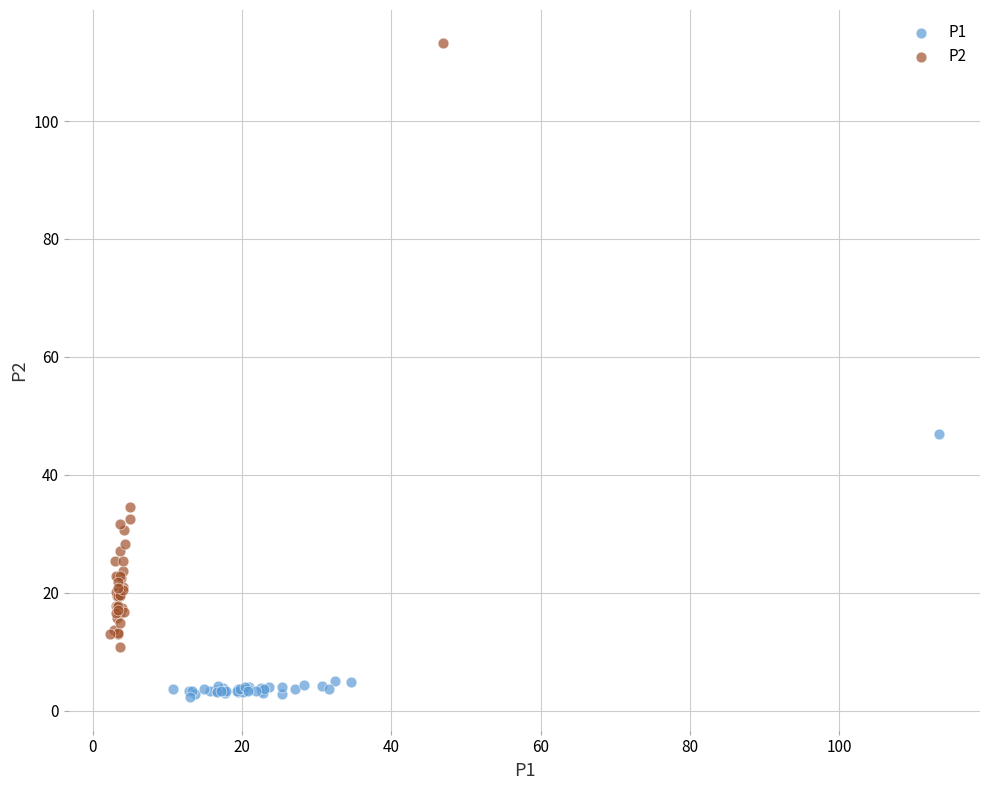

Which series has the largest Y range (max minus min)?

P2